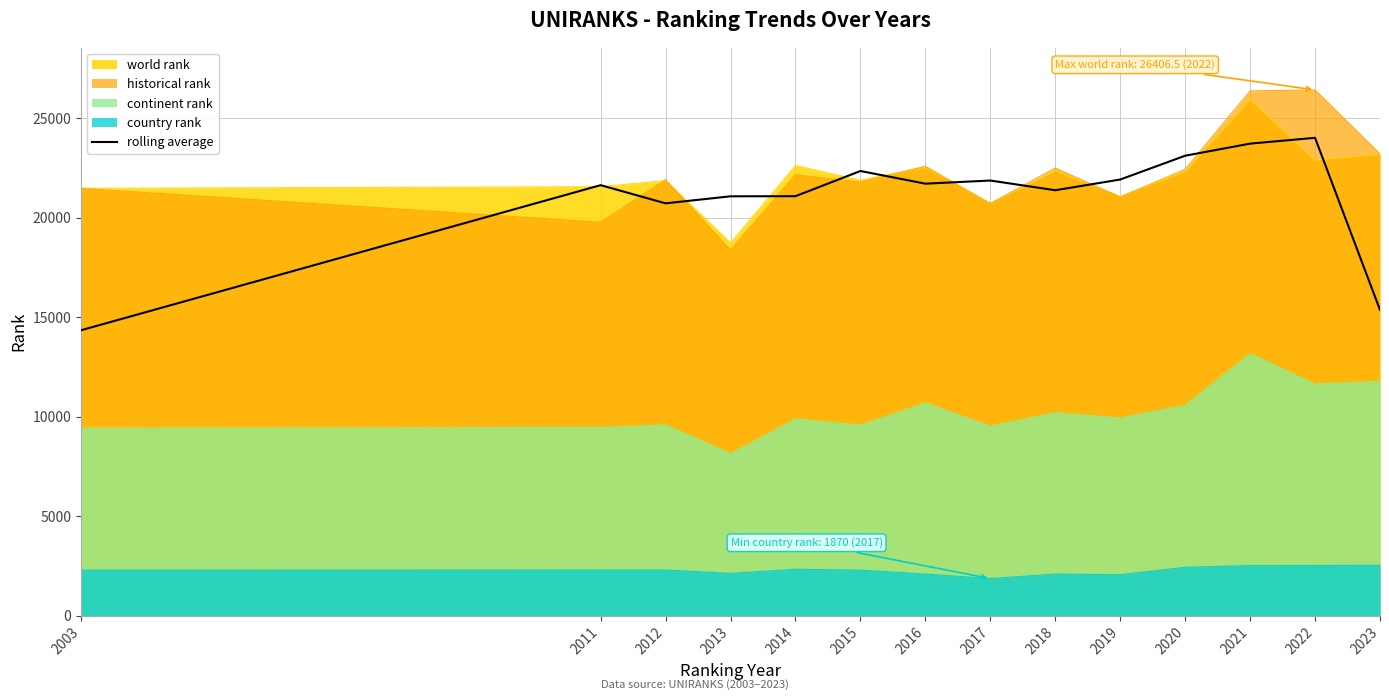

What is the greatest value displayed?

26406.5